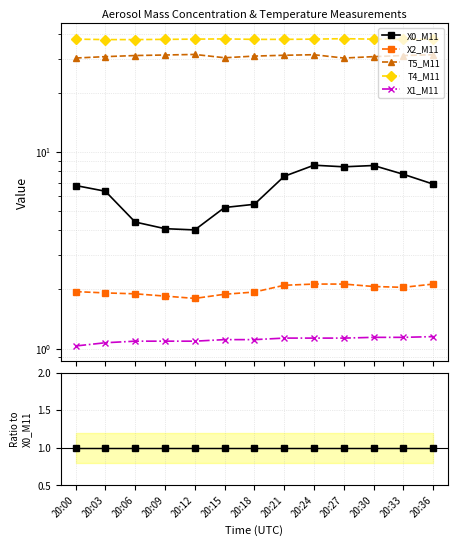

What is the difference between the T5_M11 values at 20:18 and 20:24?

2.0